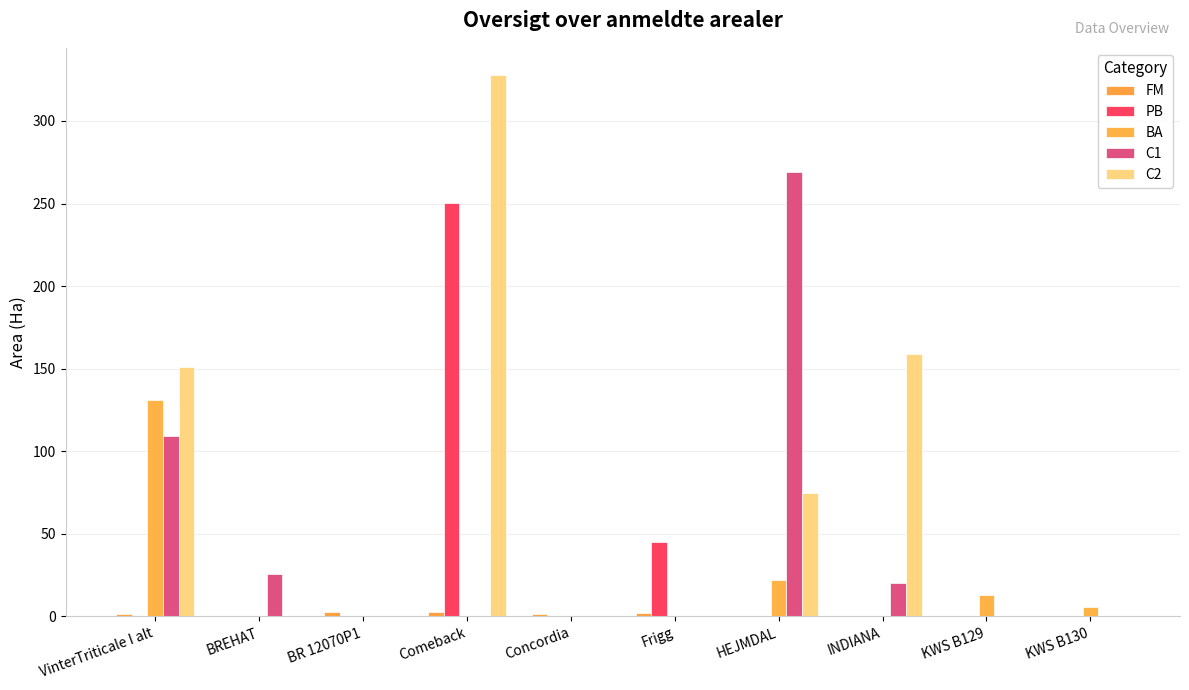

Does the chart contain stacked bars?

No